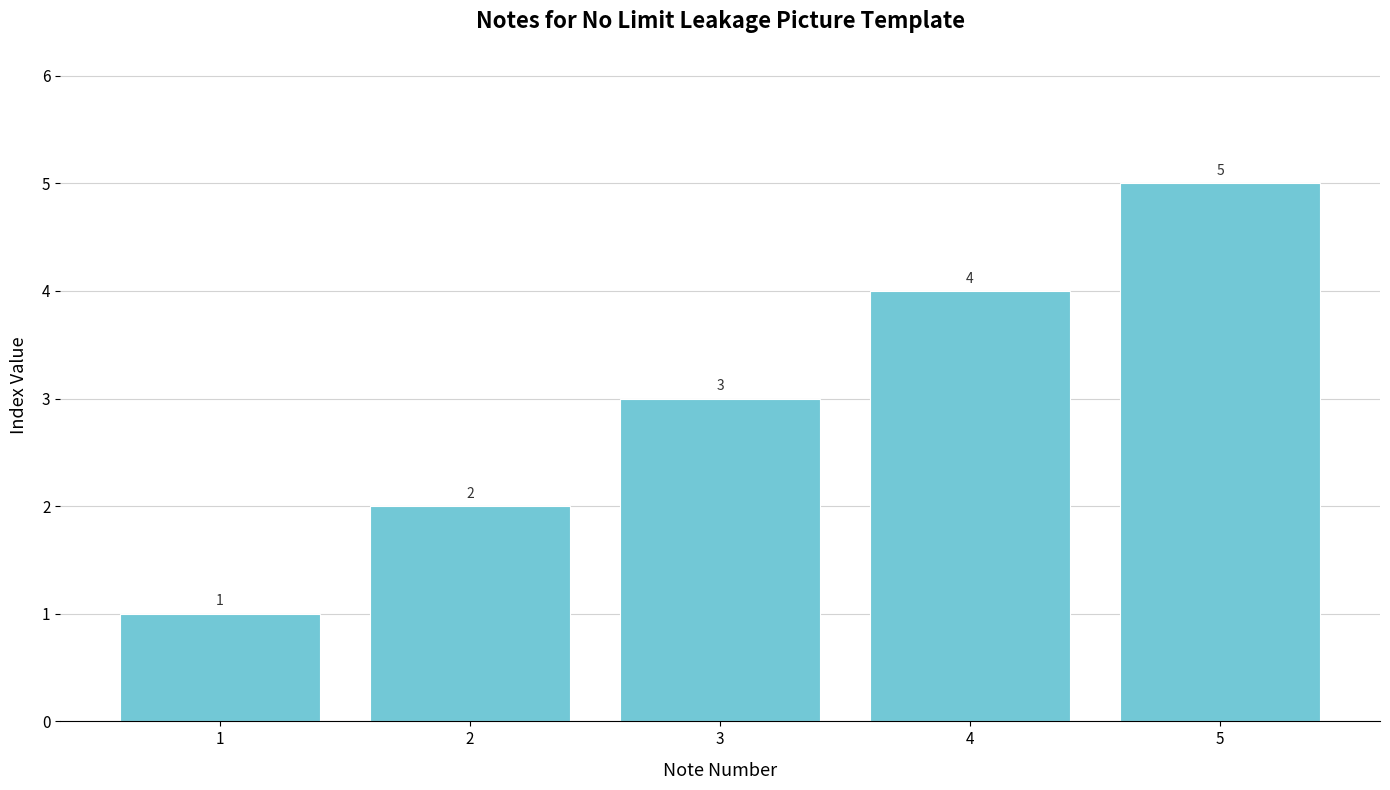

What is the average value?

3